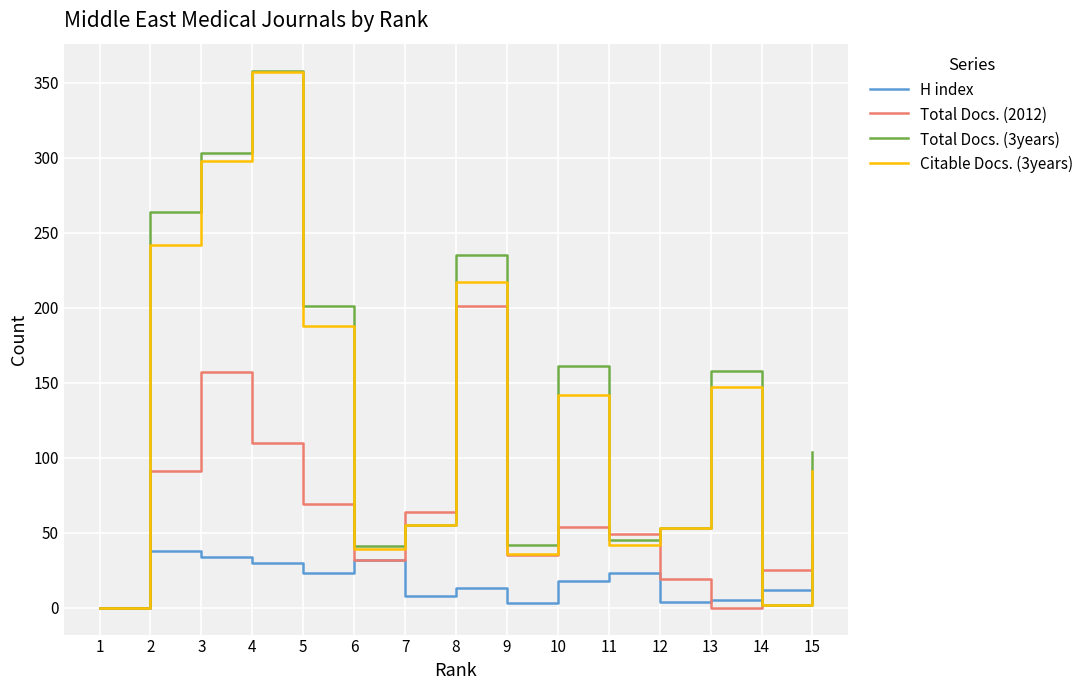

Between 6 and 11, which series saw the biggest shift?

Total Docs. (2012)